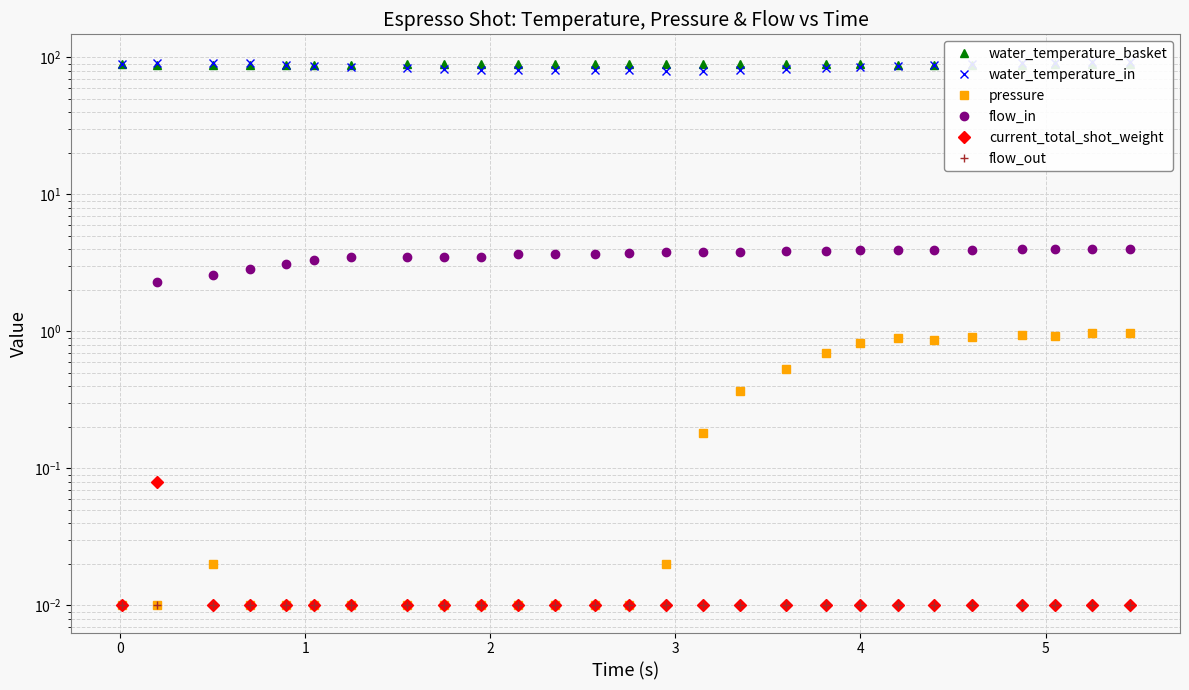

What is the spread (max minus min) of values at 5?

88.8